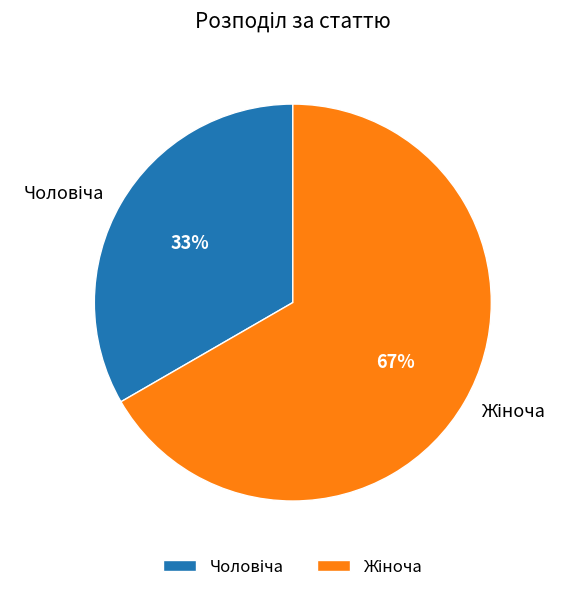

To the nearest percent, what is the average slice percentage?

50%